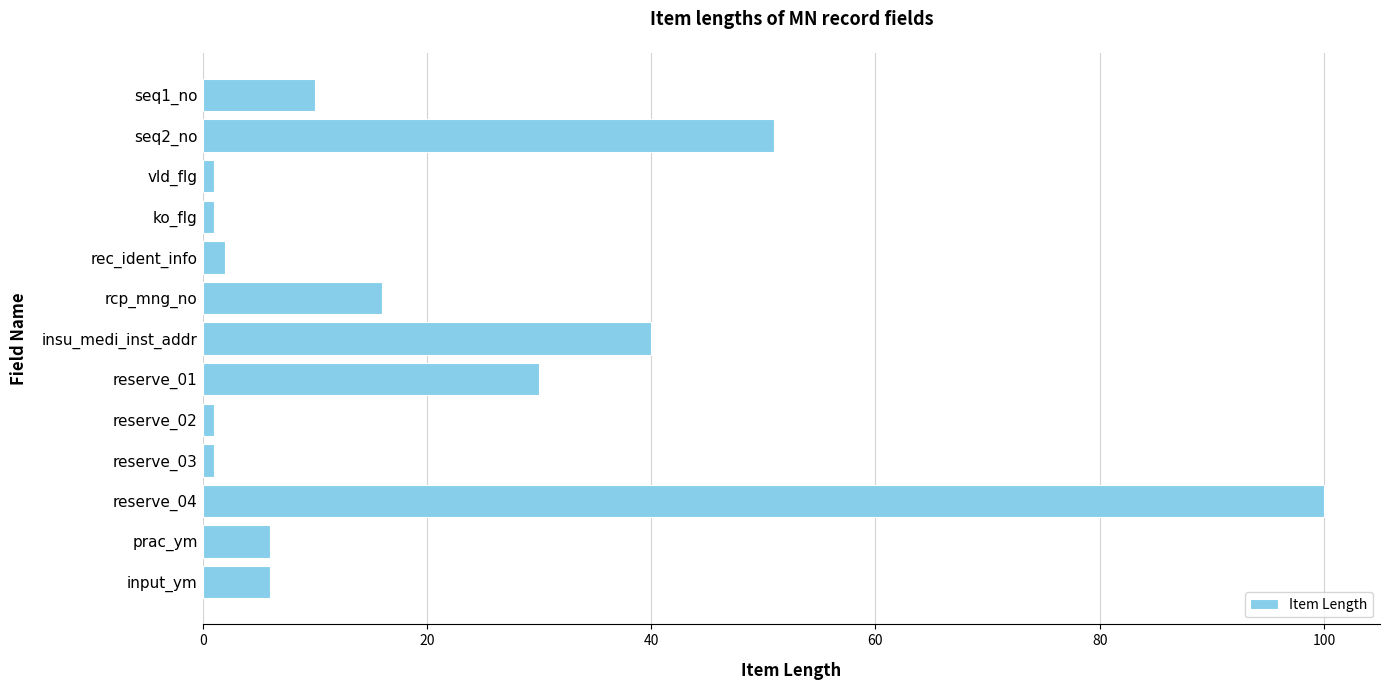

What is the greatest value displayed?

100